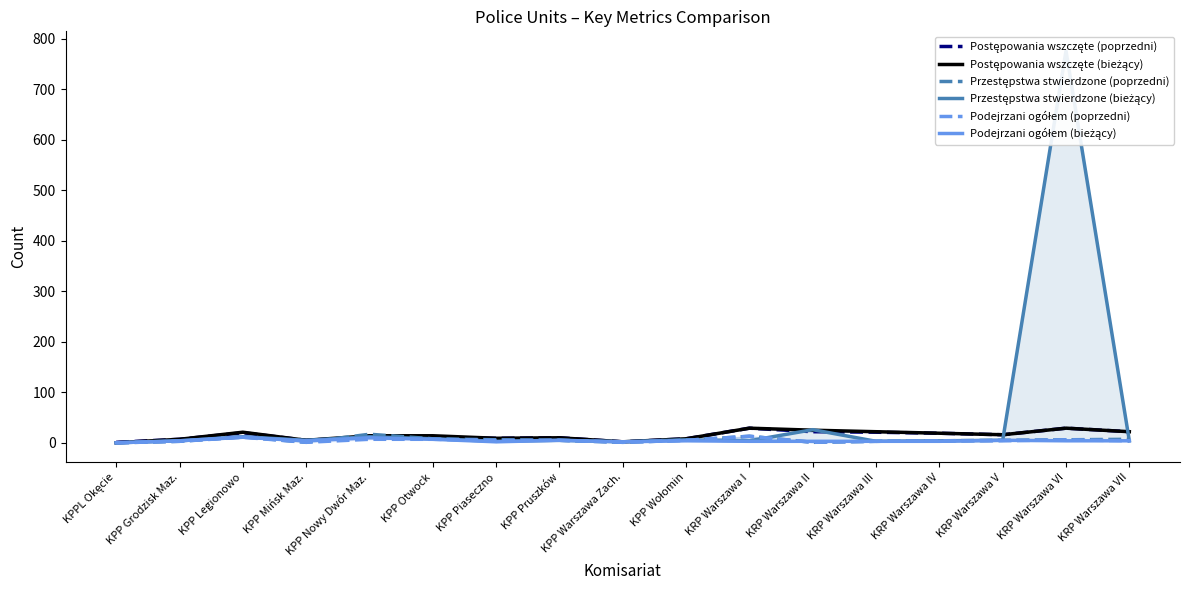

At which category is the sum across all series the highest?

KRP Warszawa VI